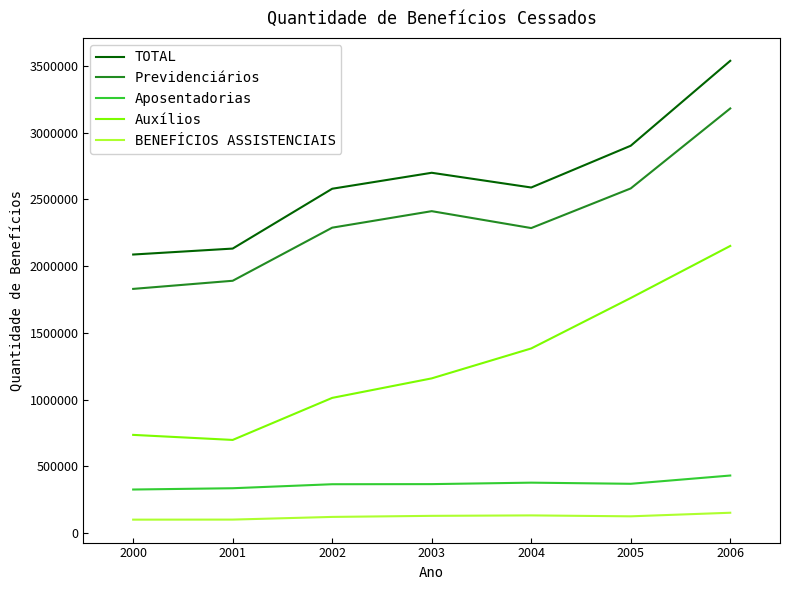

True or false: TOTAL and Auxílios intersect in this chart.

False